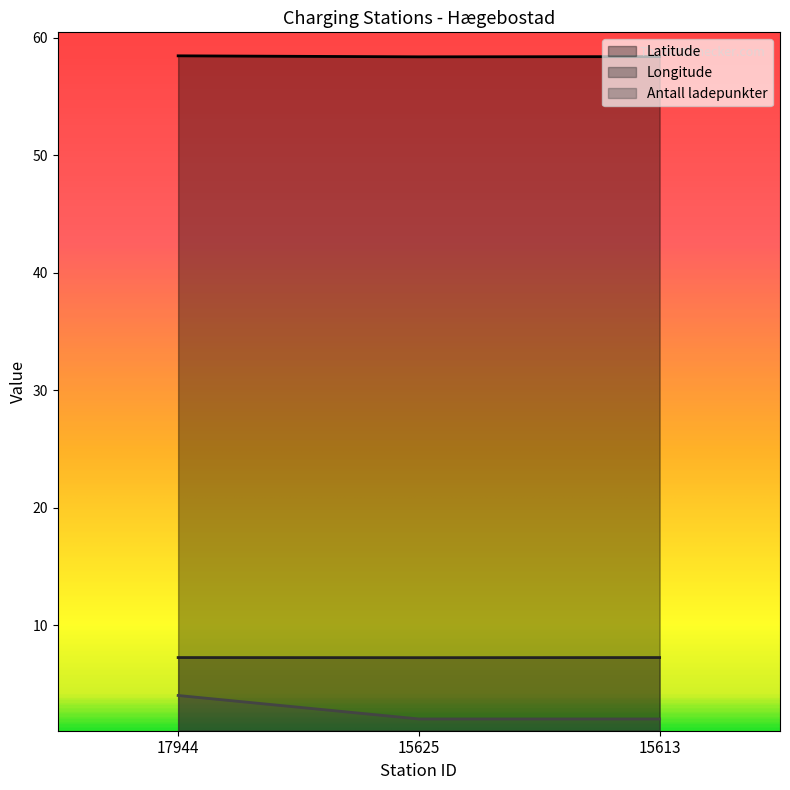

What are all the series names shown in the legend?

Latitude, Longitude, Antall ladepunkter